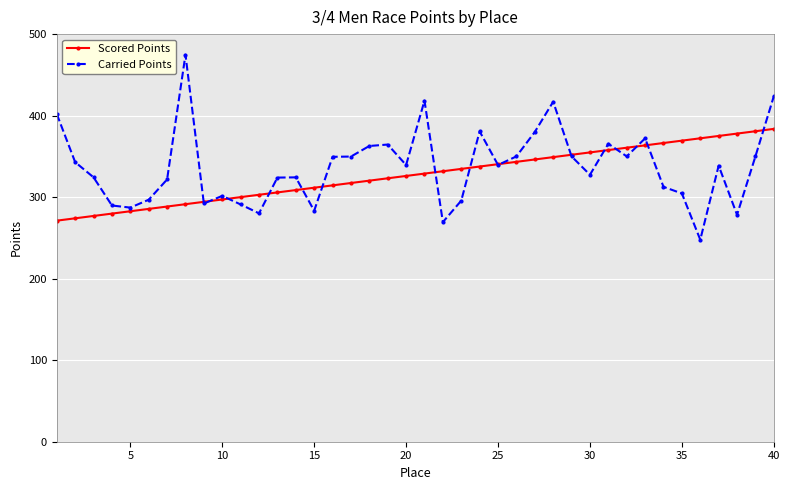

Which series has the widest spread of values?

Carried Points